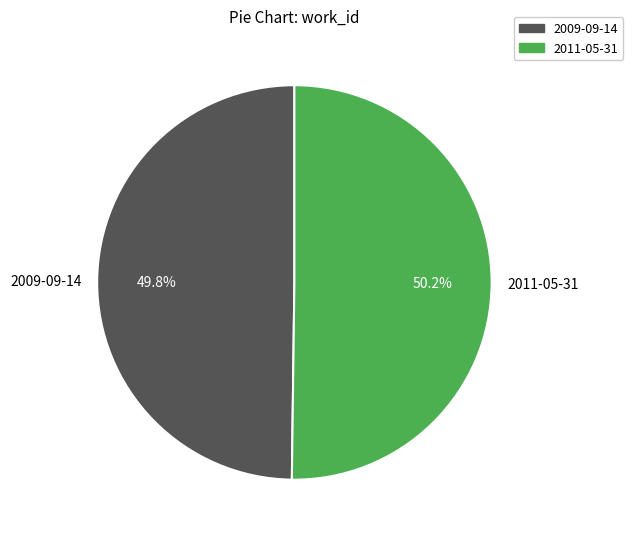

Is there any slice that represents more than half of the pie?

Yes